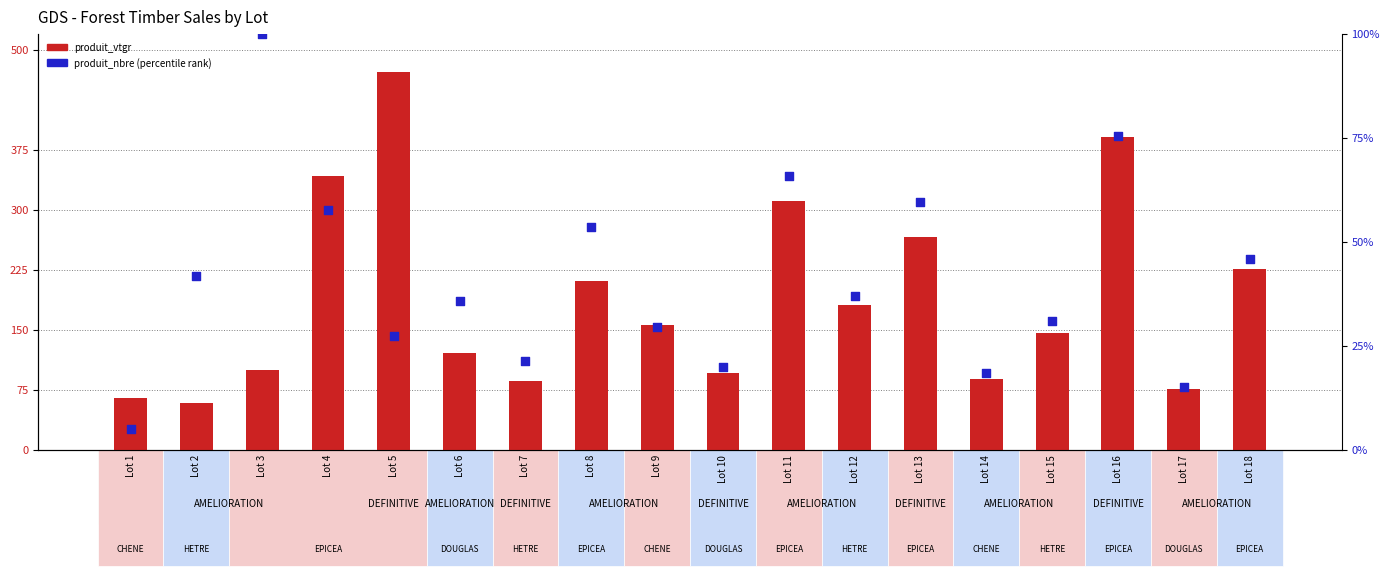

Which series has the widest spread of Y values?

produit_vtgr (volume)